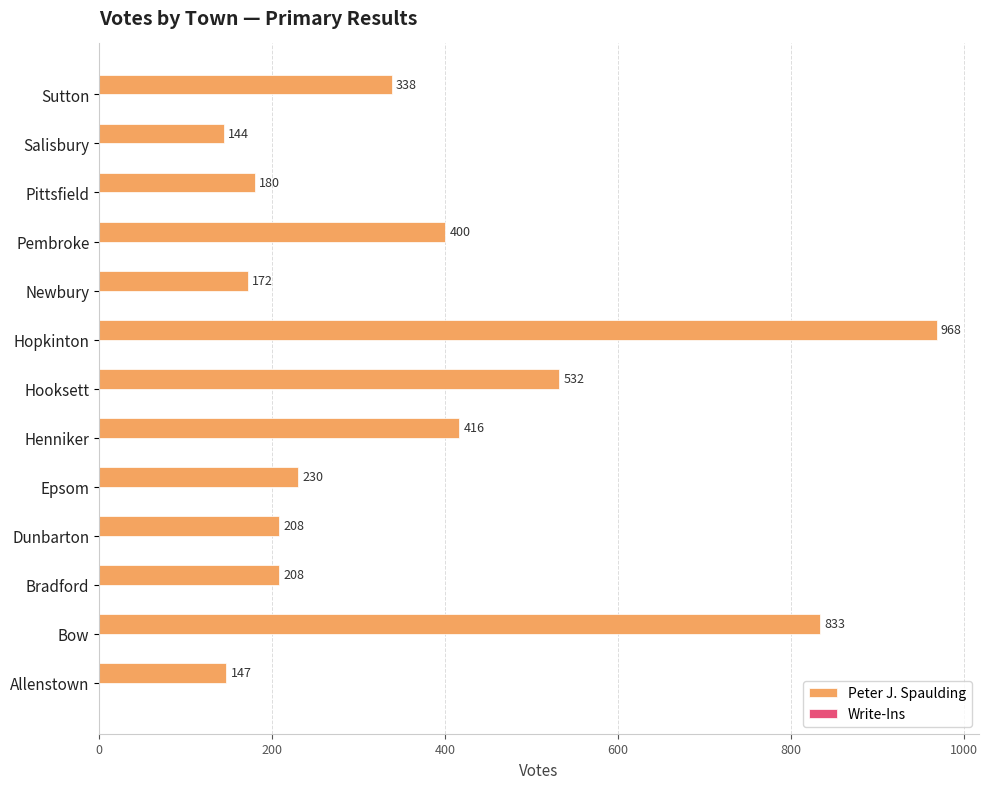

Which category has the highest value across all series?

Hopkinton